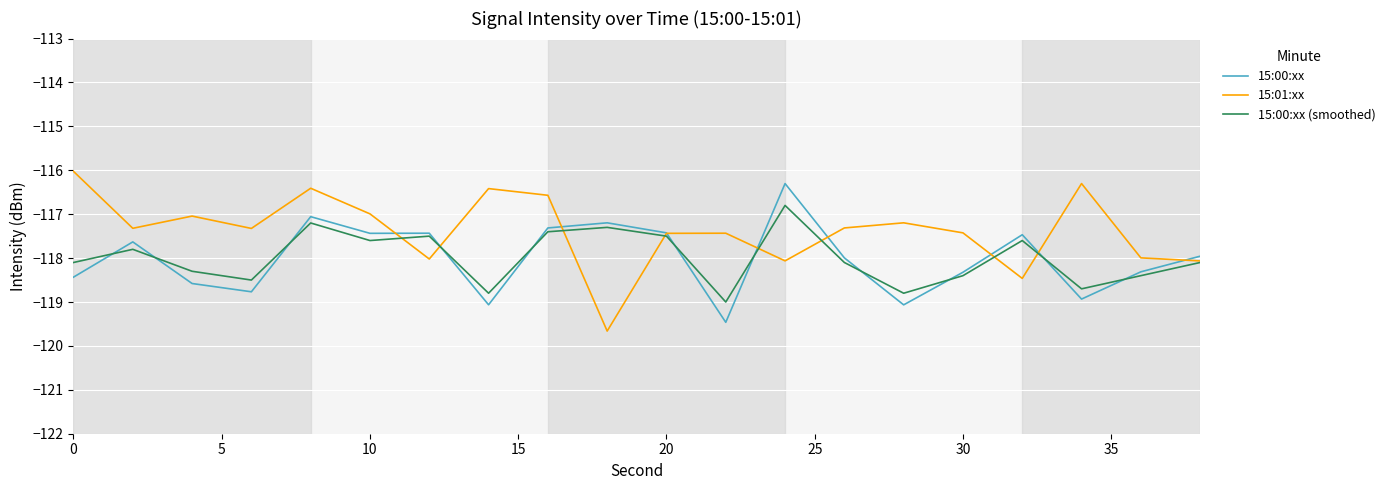

What are all the series names shown in the legend?

15:00:xx, 15:01:xx, 15:00:xx (smoothed)